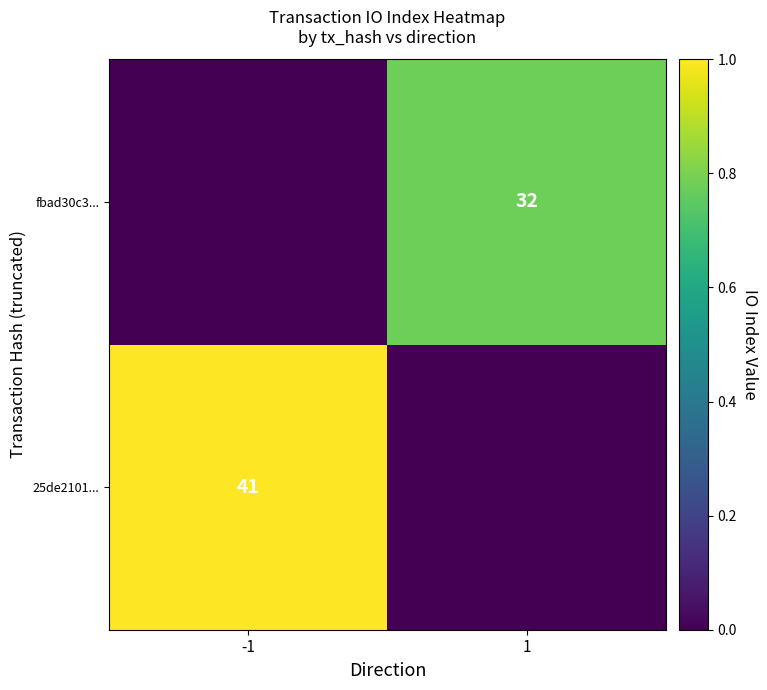

The value of fbad30c3... at 1 is 45. True or false?

False